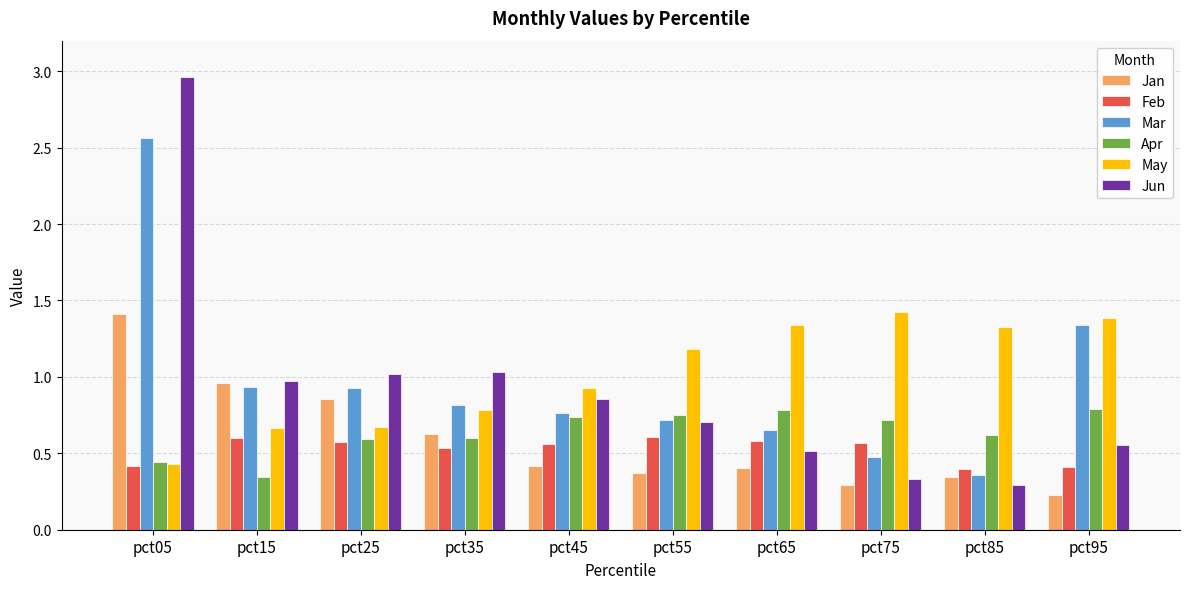

What is the smallest value displayed?

0.2